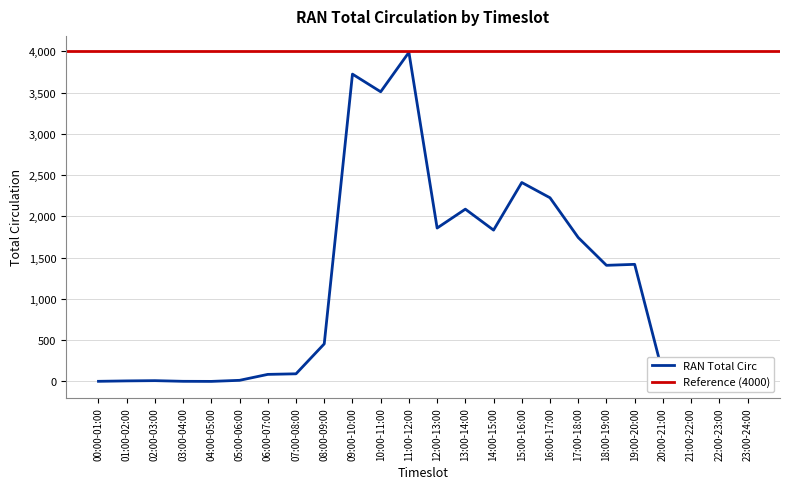

Where does the data first go above 455?

09:00-10:00